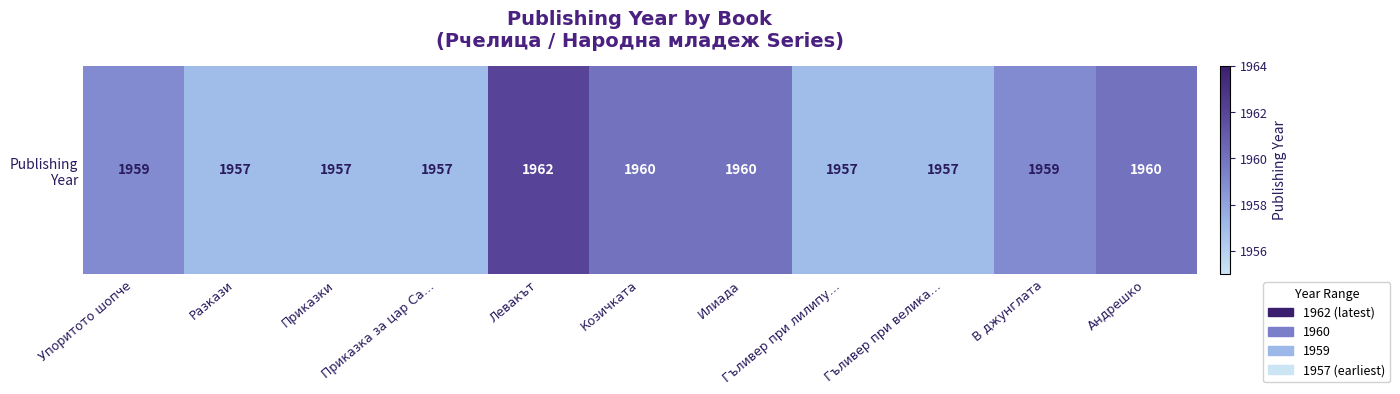

At which label is the value closest to 1959?

Упоритото шопче